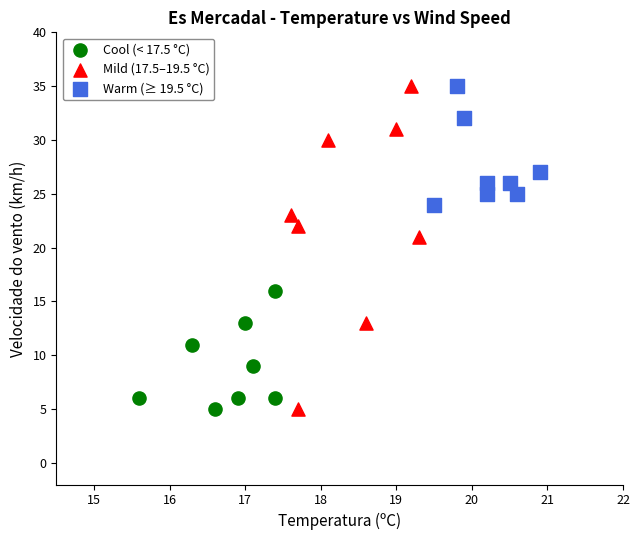

Which series has the widest spread of Y values?

Mild (17.5–19.5 °C)